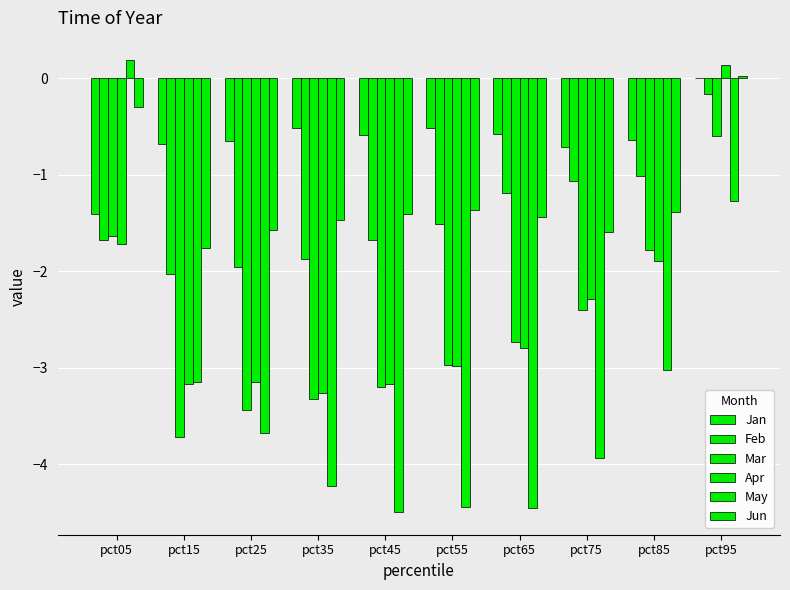

Reading left to right, list all the values displayed in this chart.

Jan: pct05=-1.4	pct15=-0.7	pct25=-0.7	pct35=-0.5	pct45=-0.6	pct55=-0.5	pct65=-0.6	pct75=-0.7	pct85=-0.6	pct95=-0.0
Feb: pct05=-1.7	pct15=-2.0	pct25=-2.0	pct35=-1.9	pct45=-1.7	pct55=-1.5	pct65=-1.2	pct75=-1.1	pct85=-1.0	pct95=-0.2
Mar: pct05=-1.6	pct15=-3.7	pct25=-3.4	pct35=-3.3	pct45=-3.2	pct55=-3.0	pct65=-2.7	pct75=-2.4	pct85=-1.8	pct95=-0.6
Apr: pct05=-1.7	pct15=-3.2	pct25=-3.1	pct35=-3.3	pct45=-3.2	pct55=-3.0	pct65=-2.8	pct75=-2.3	pct85=-1.9	pct95=0.1
May: pct05=0.2	pct15=-3.1	pct25=-3.7	pct35=-4.2	pct45=-4.5	pct55=-4.4	pct65=-4.5	pct75=-3.9	pct85=-3.0	pct95=-1.3
Jun: pct05=-0.3	pct15=-1.8	pct25=-1.6	pct35=-1.5	pct45=-1.4	pct55=-1.4	pct65=-1.4	pct75=-1.6	pct85=-1.4	pct95=0.0